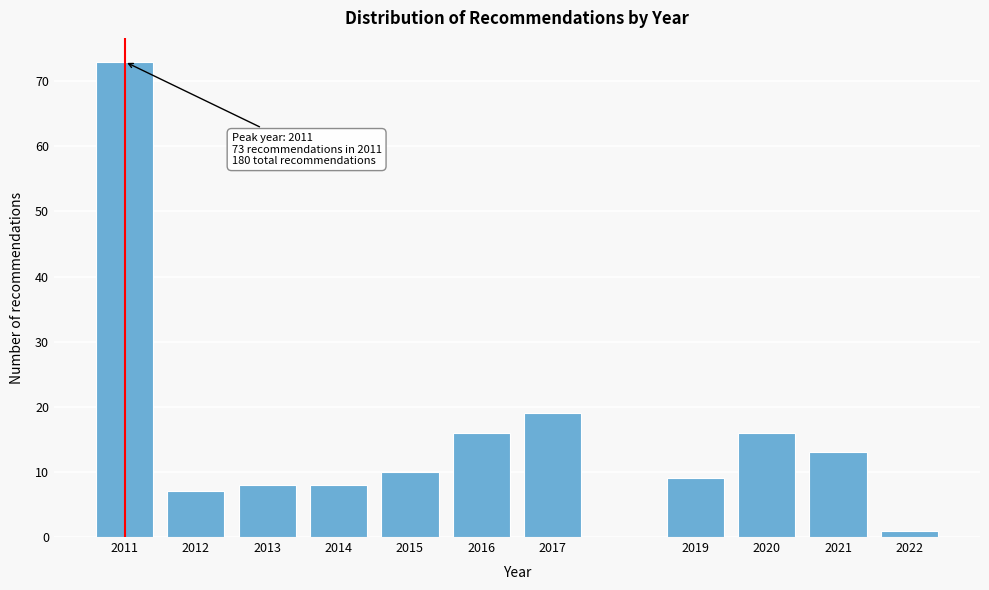

Reading left to right, transcribe all the data shown in this chart.

73	7	8	8	10	16	19	9	16	13	1